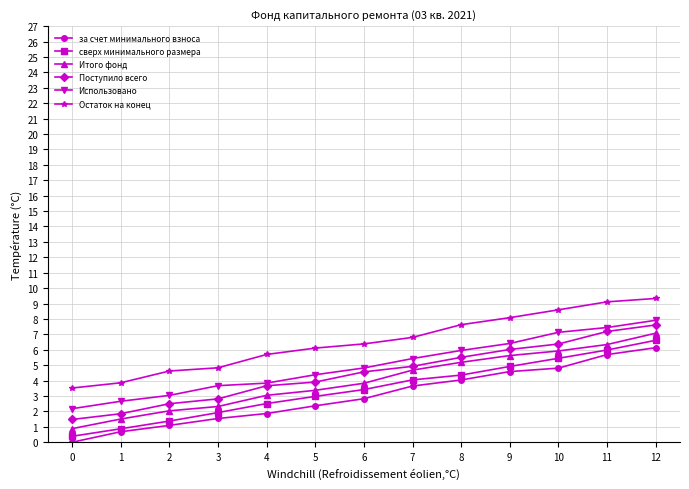

Reading left to right, what are all the values shown in this chart?

за счет минимального взноса: 0.0	0.7	1.1	1.5	1.9	2.4	2.8	3.6	4.0	4.6	4.8	5.7	6.1
сверх минимального размера: 0.4	0.9	1.4	1.9	2.5	3.0	3.4	4.0	4.4	4.9	5.4	6.0	6.6
Итого фонд: 0.9	1.5	2.0	2.3	3.0	3.4	3.8	4.7	5.2	5.6	5.9	6.3	7.1
Поступило всего: 1.5	1.8	2.5	2.8	3.7	3.9	4.6	4.9	5.5	6.0	6.4	7.2	7.6
Использовано: 2.2	2.7	3.0	3.7	3.8	4.4	4.8	5.4	6.0	6.4	7.1	7.4	7.9
Остаток на конец: 3.5	3.9	4.6	4.8	5.7	6.1	6.4	6.8	7.6	8.1	8.6	9.1	9.3